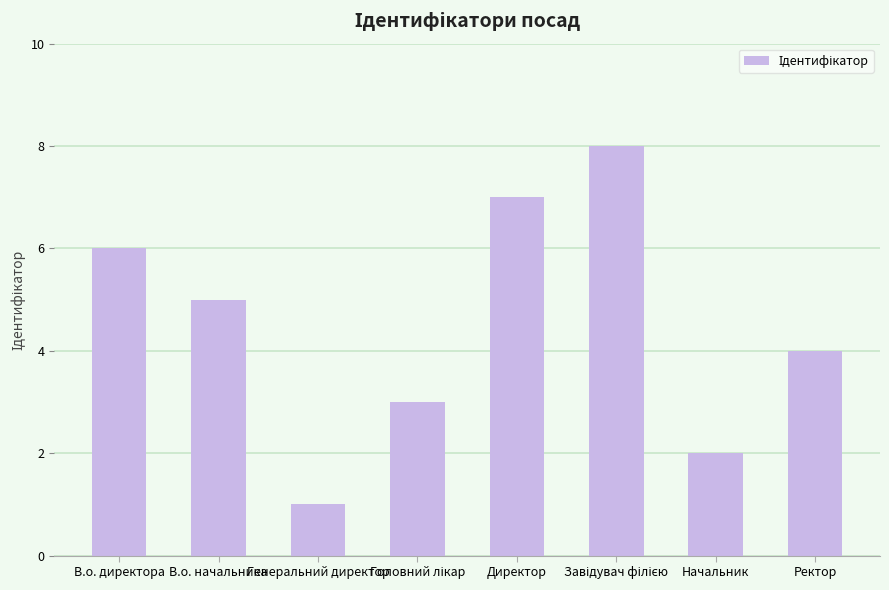

What is the greatest value displayed?

8